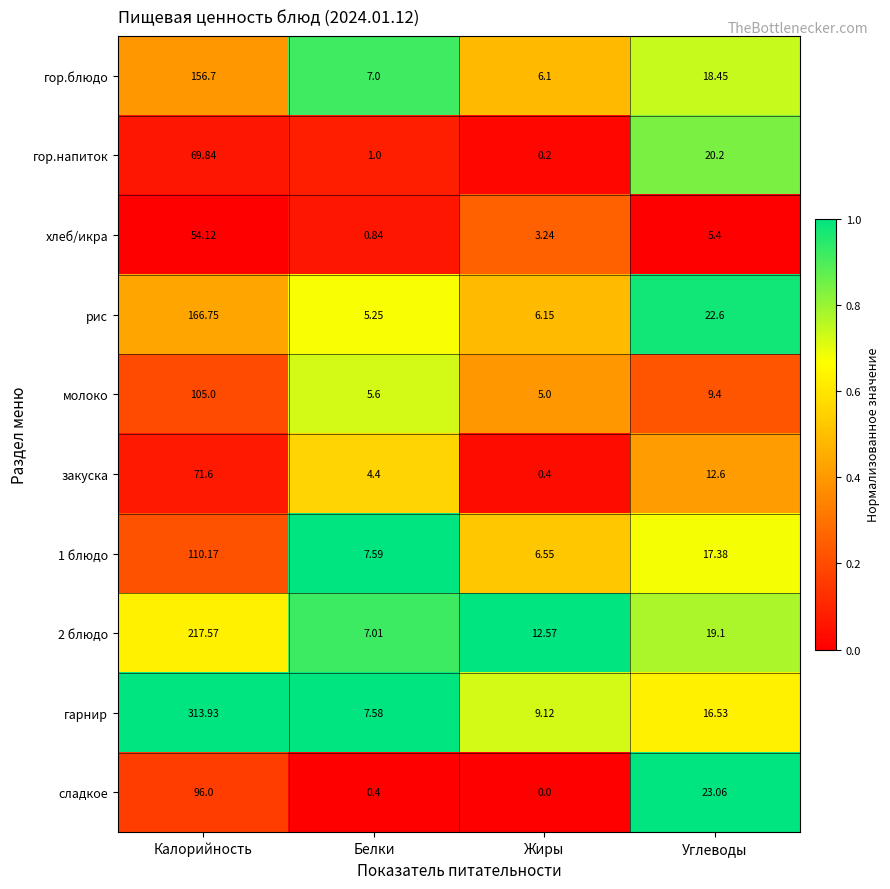

Is the value of молоко at Калорийность greater than the value of 1 блюдо at Калорийность?

No